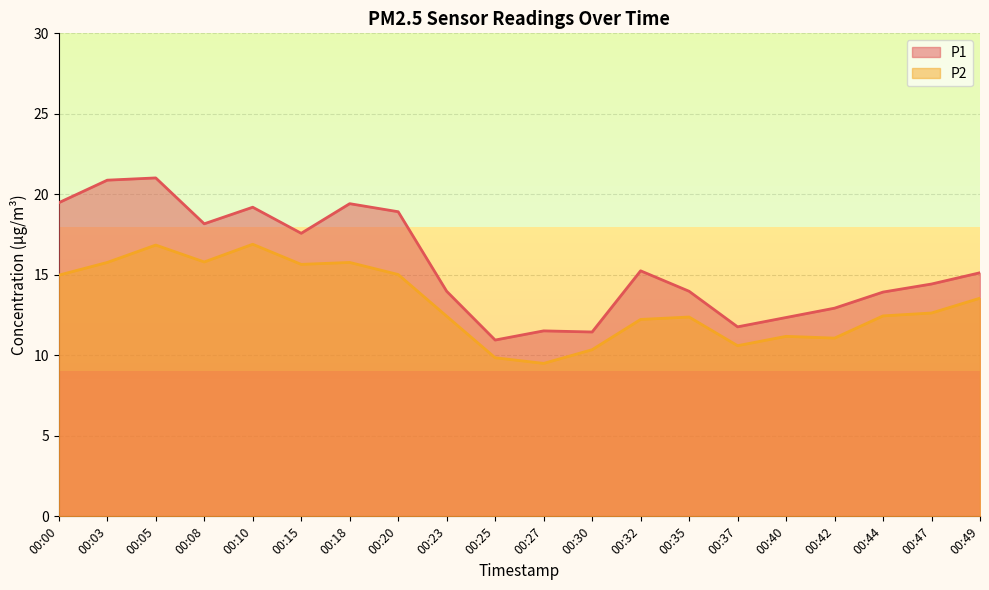

True or false: P2 and P1 intersect in this chart.

False